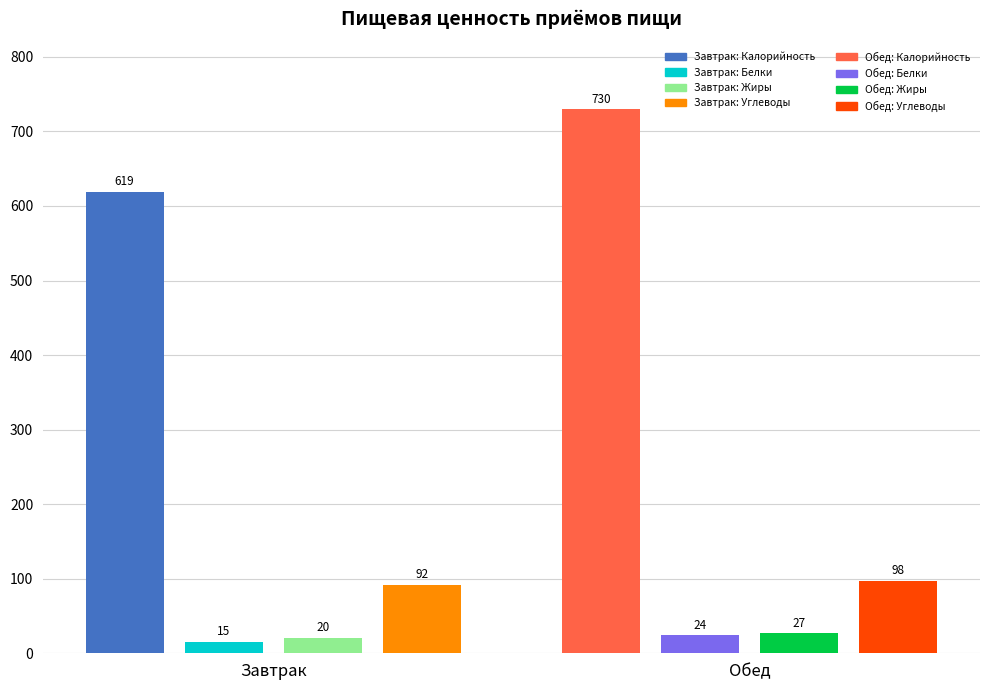

Which category has the highest value in the Жиры series?

Обед